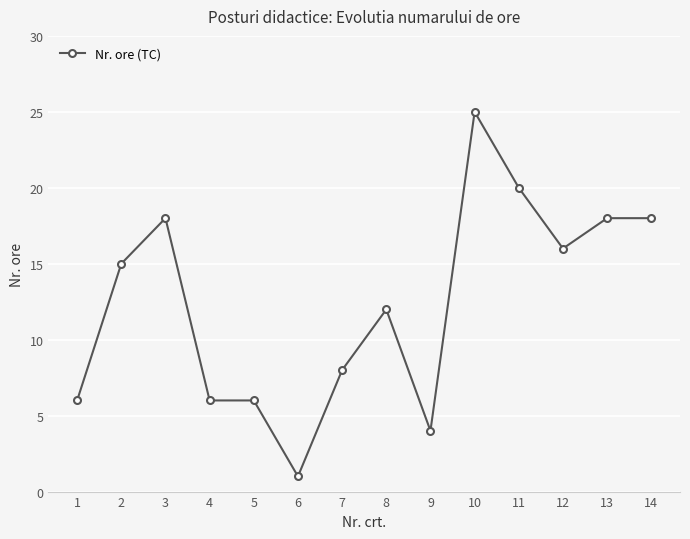

How many values are below 15?

7